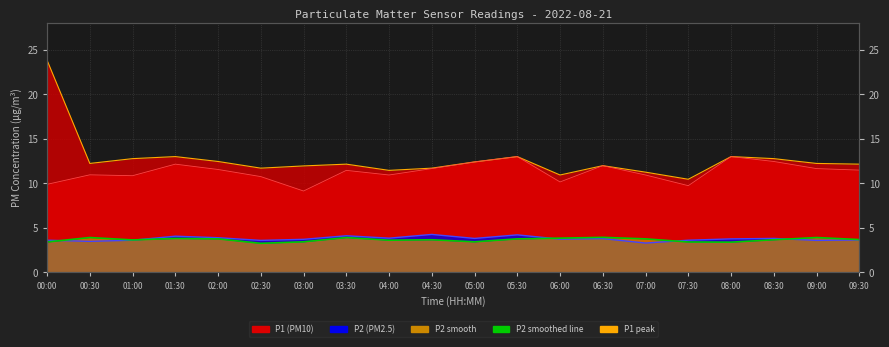

What is the difference between the maximum and minimum values in the P1 peak line series?

13.4